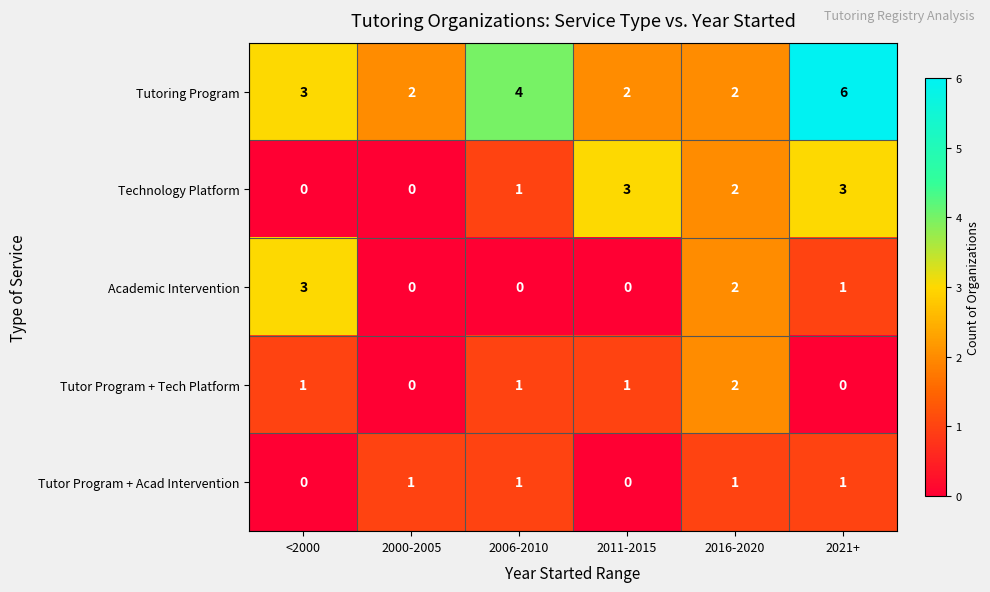

At which category is the sum across all series the highest?

2021+